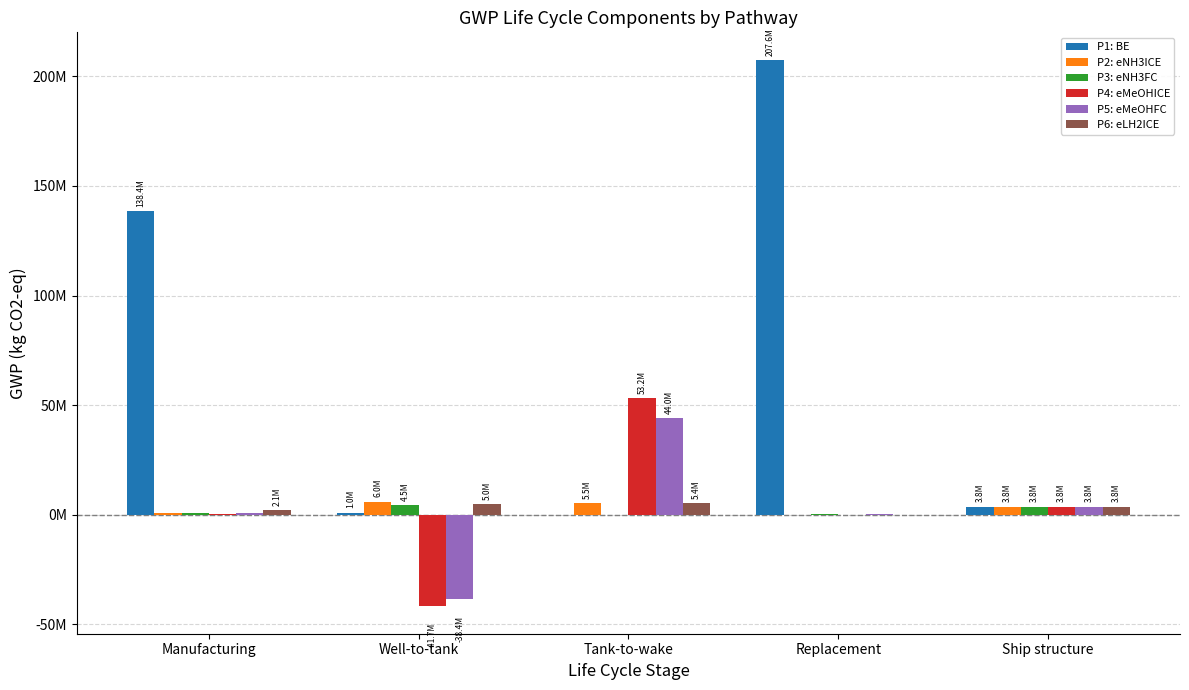

Are the bars grouped side by side (vs. stacked)?

Yes